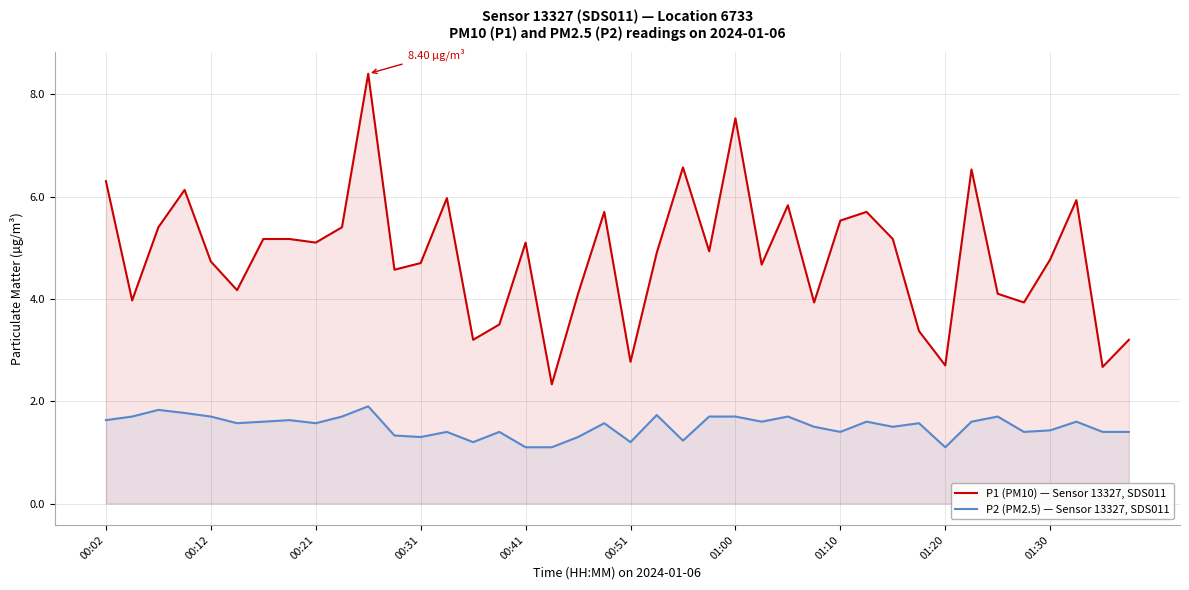

The value of P2 (PM2.5) — Sensor 13327, SDS011 at 38 is 2.5. True or false?

False